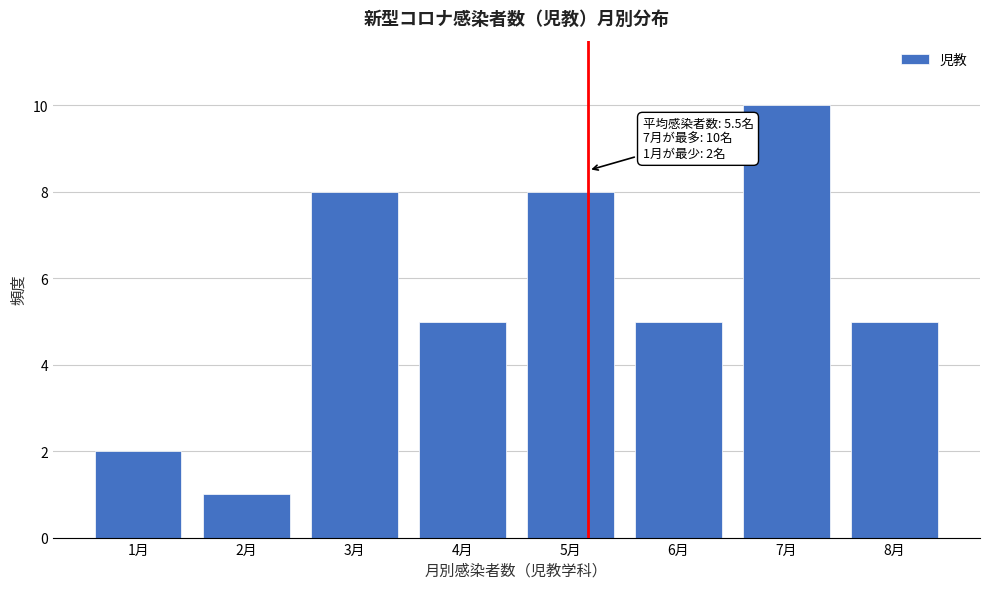

Reading right to left, what are all the values shown in this chart?

8月=5	7月=10	6月=5	5月=8	4月=5	3月=8	2月=1	1月=2